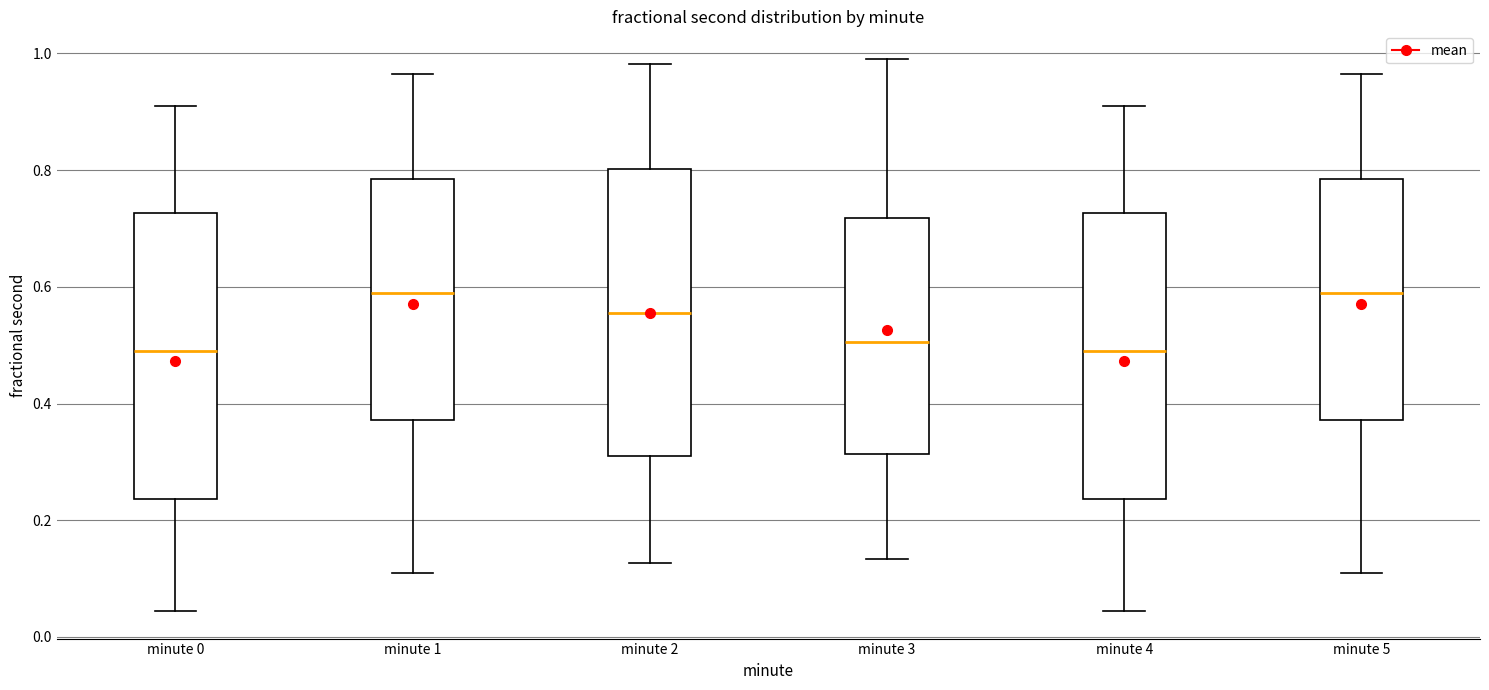

Reading left to right, transcribe this box plot: for each box, give where its median line is, the range the box spans, and where its two whiskers end, as read against the y-axis. The values are not printed on the chart, so give them approximately, as read against the axis.

minute 0: median 0.48, box 0.24 to 0.72, whiskers 0.04 to 0.92
minute 1: median 0.60, box 0.38 to 0.78, whiskers 0.10 to 0.96
minute 2: median 0.56, box 0.30 to 0.80, whiskers 0.12 to 0.98
minute 3: median 0.50, box 0.32 to 0.72, whiskers 0.14 to 1.00
minute 4: median 0.48, box 0.24 to 0.72, whiskers 0.04 to 0.92
minute 5: median 0.60, box 0.38 to 0.78, whiskers 0.10 to 0.96